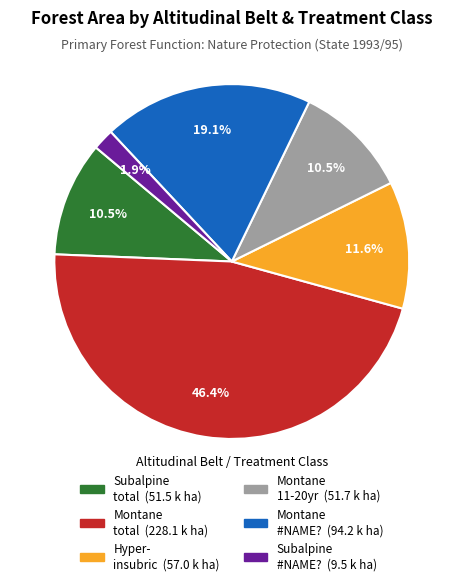

Is there any slice that represents more than half of the pie?

No